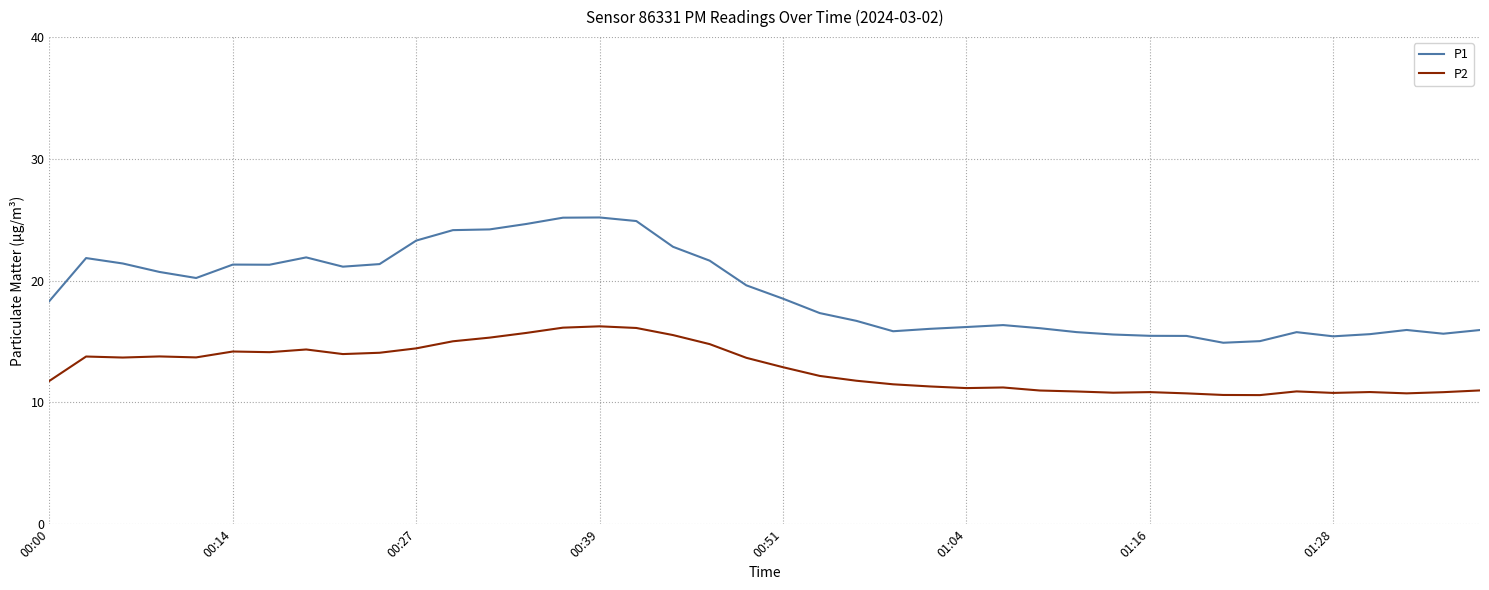

Which series has the largest total across all categories?

P1